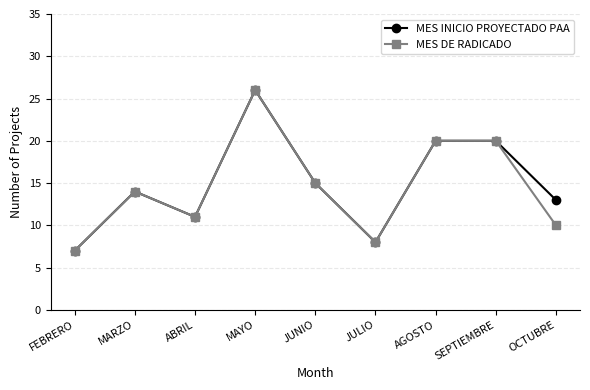

What is the sum of all MES INICIO PROYECTADO PAA values?

134